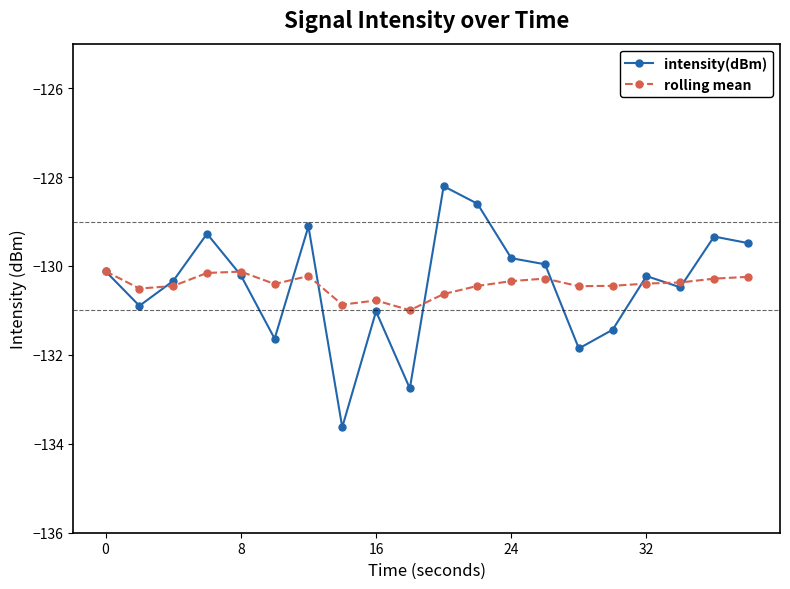

Rank the series by their maximum value, from highest to lowest.

intensity(dBm), rolling mean